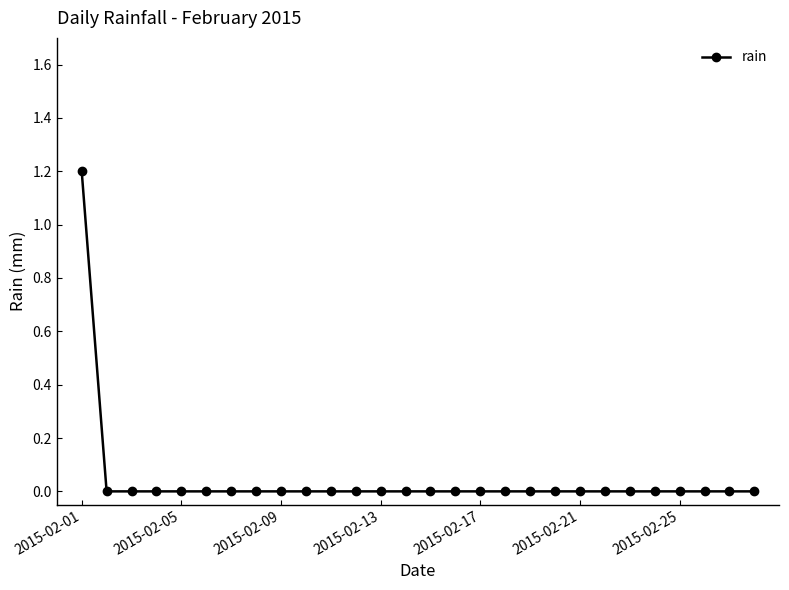

What is the maximum value shown in the chart?

1.2